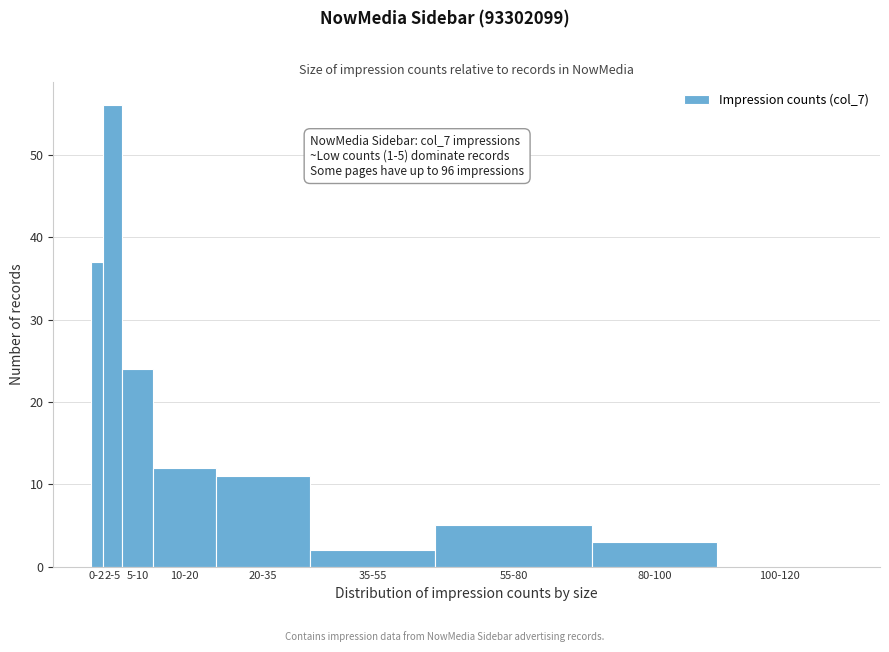

Reading left to right, what are all the values shown in this chart?

0-2=37	2-5=56	5-10=24	10-20=12	20-35=11	35-55=2	55-80=5	80-100=3	100-120=0